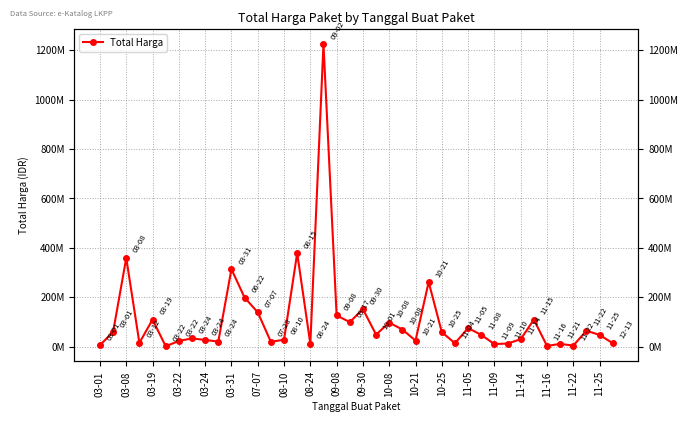

The chart shows a value of 10549854 at 03-01. True or false?

False